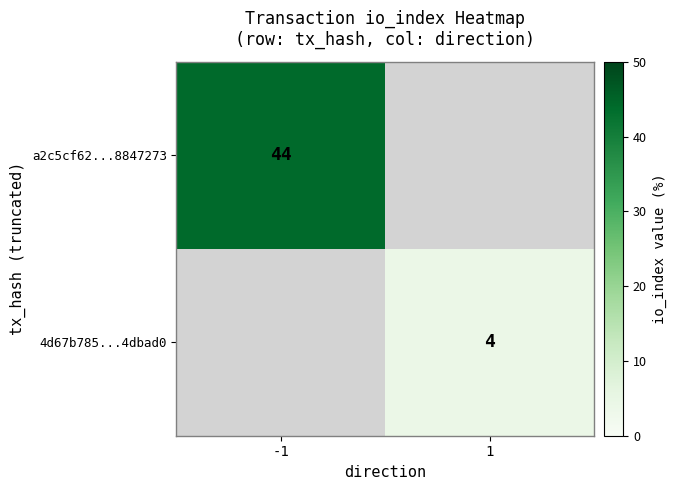

At which category does the chart reach its minimum across all series?

1